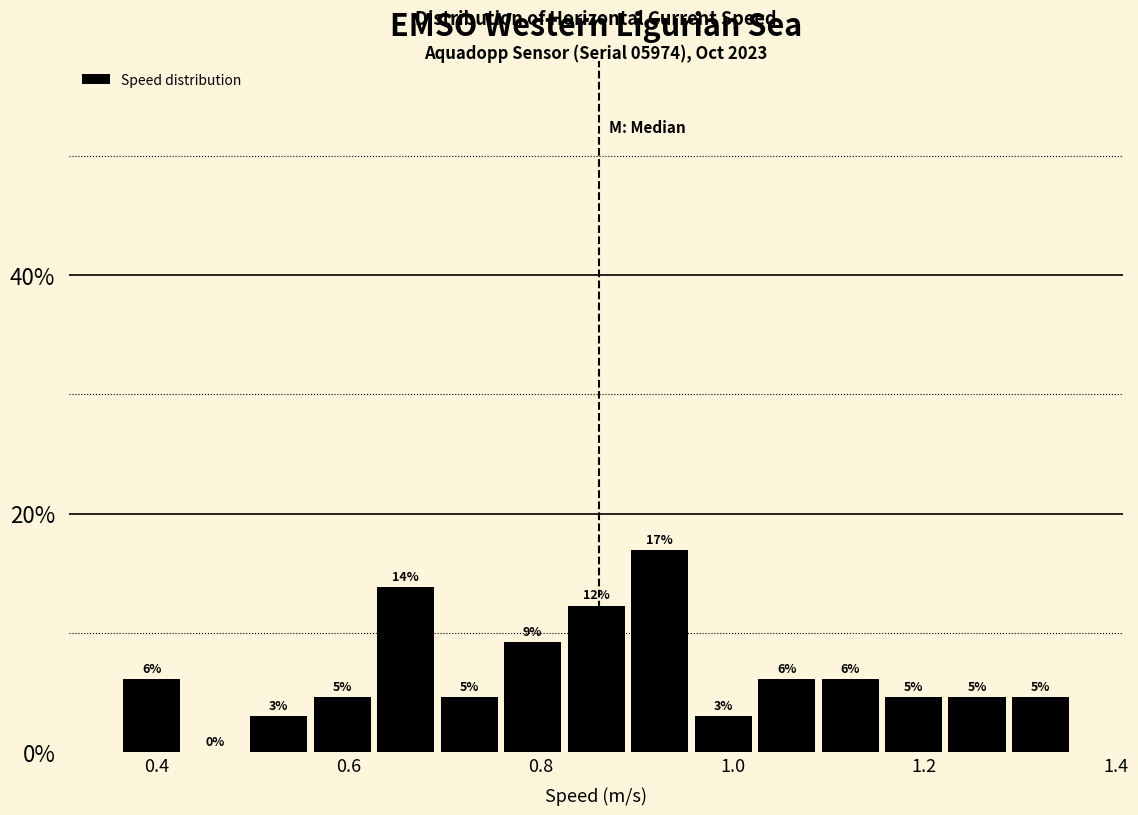

Read against the x-axis, roughly where is the centre of the tallest bar?

0.92